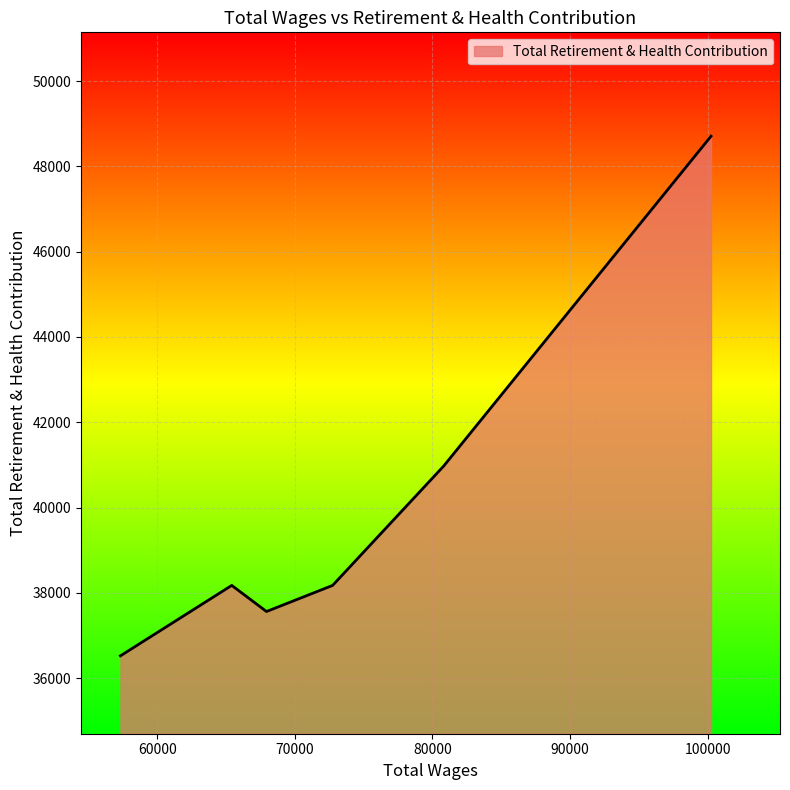

How many values are below 38175?

2